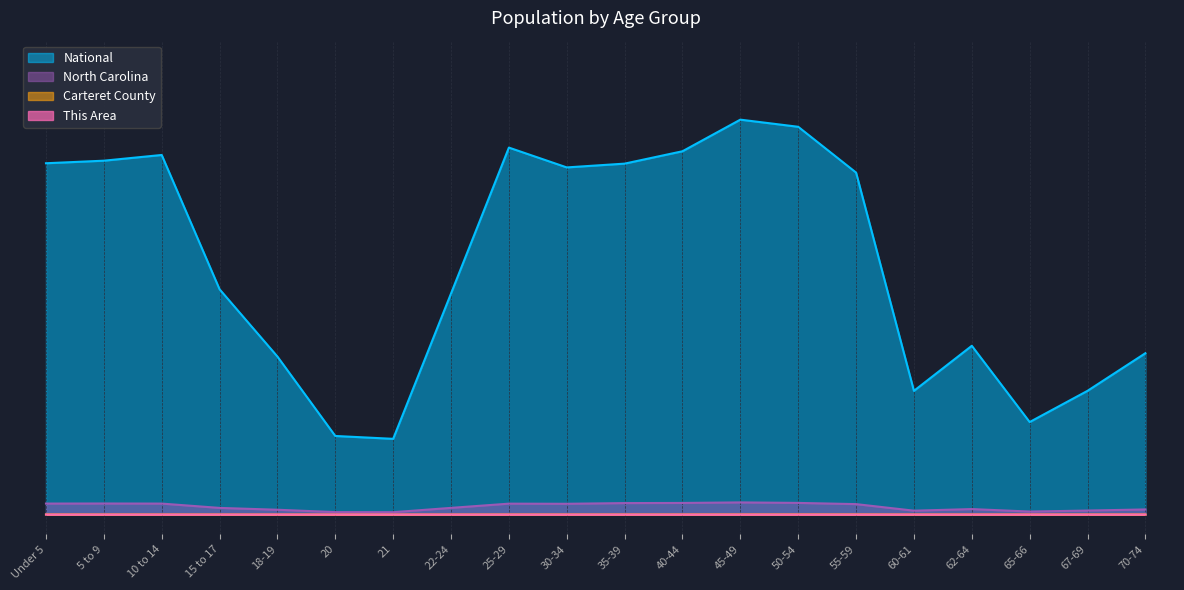

What is the greatest value displayed?

1.0